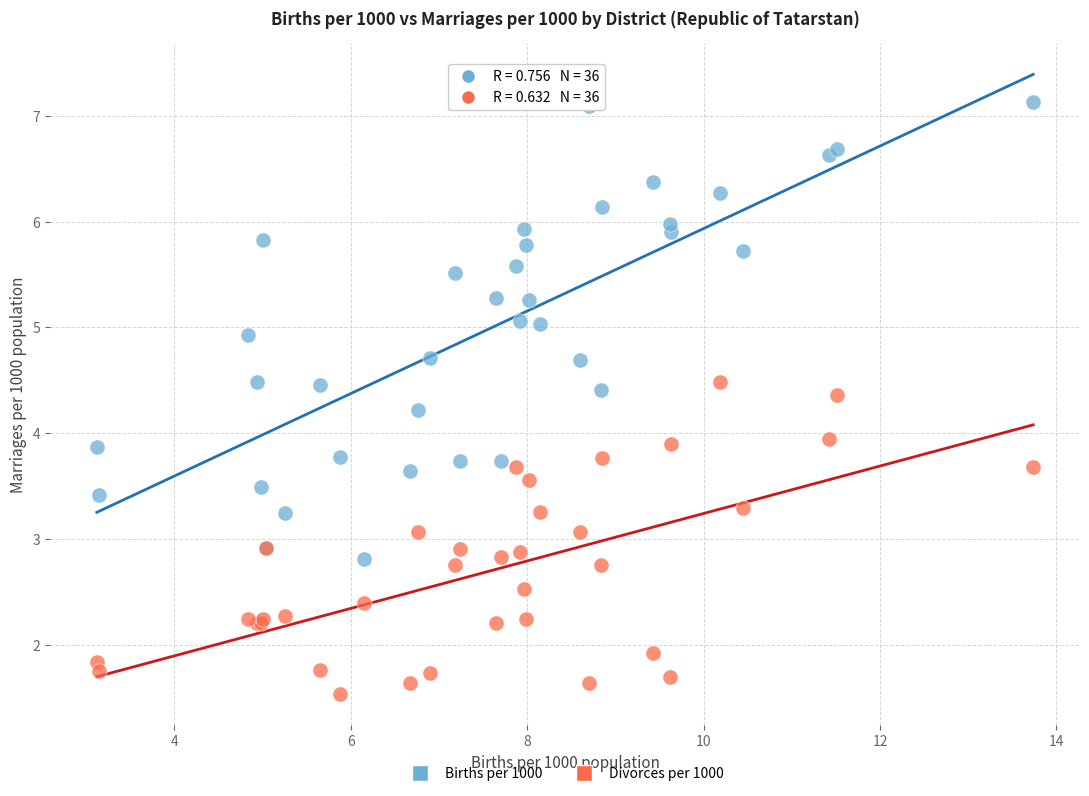

Which series contains the lowest Y value?

Divorces per 1000